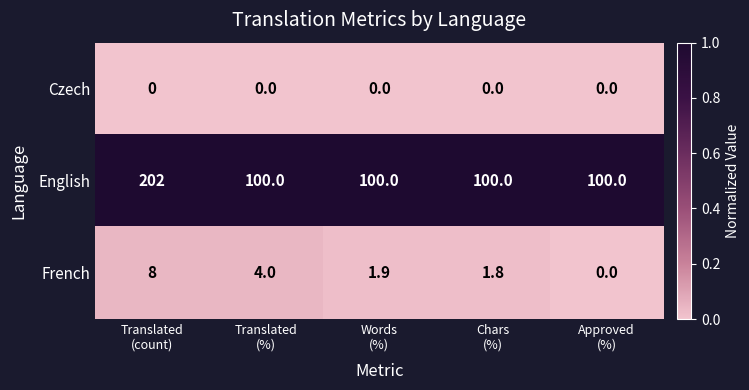

List the series in order of their peak value, highest first.

English, French, Czech